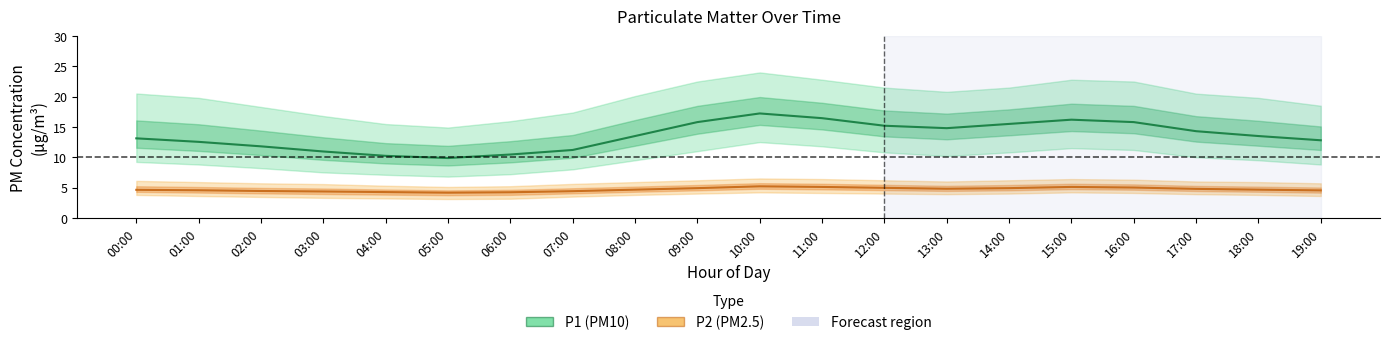

True or false: P1 (PM10) has more than 0 interior local peaks.

True